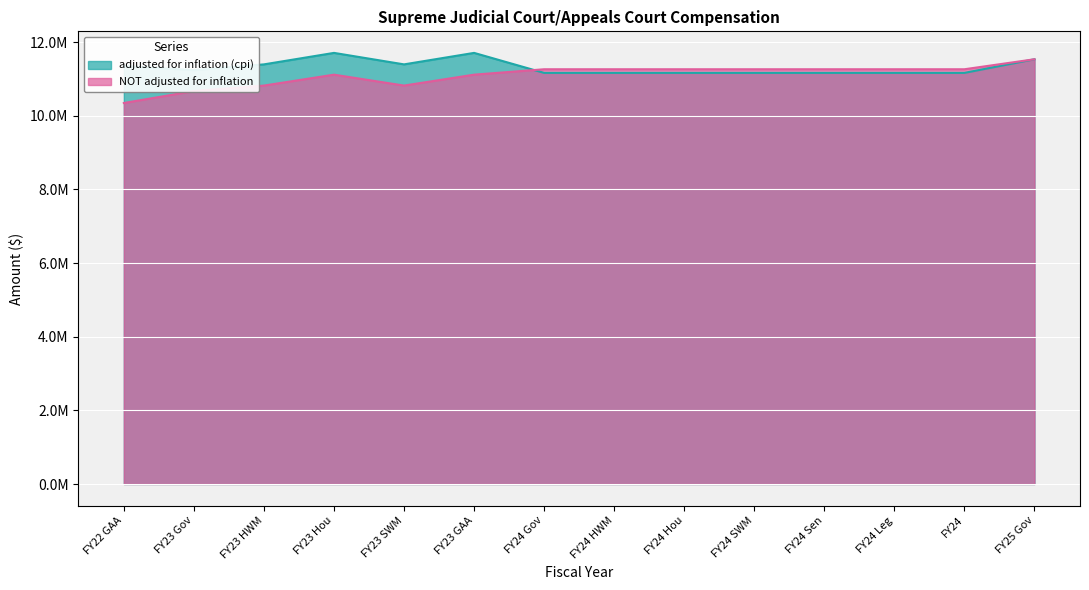

Rank the categories by NOT adjusted for inflation value from highest to lowest.

FY25 Gov, FY24 SWM, FY24 Sen, FY24 Gov, FY24 HWM, FY24 Hou, FY24 Leg, FY24, FY23 Hou, FY23 GAA, FY23 SWM, FY23 HWM, FY23 Gov, FY22 GAA